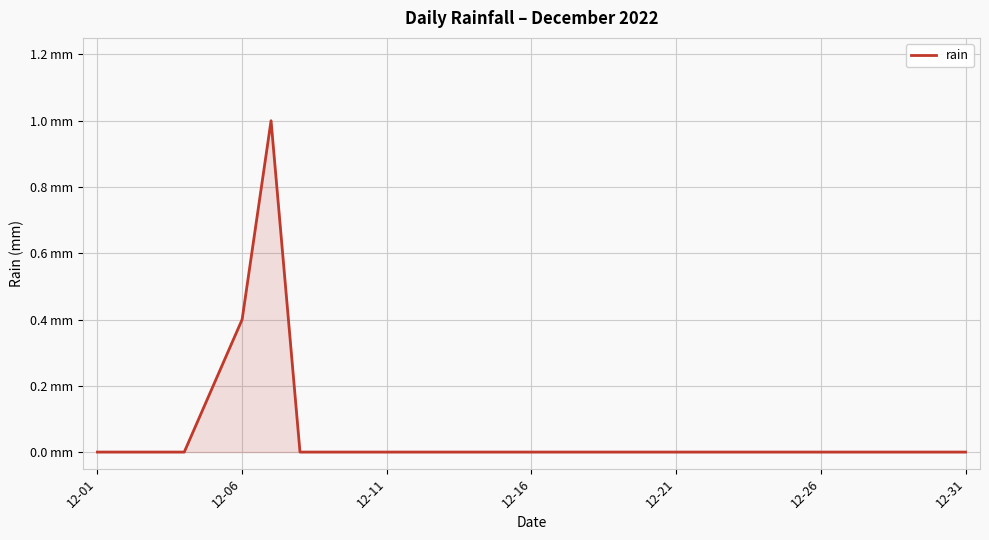

Is this an area chart (filled region under the line)?

Yes